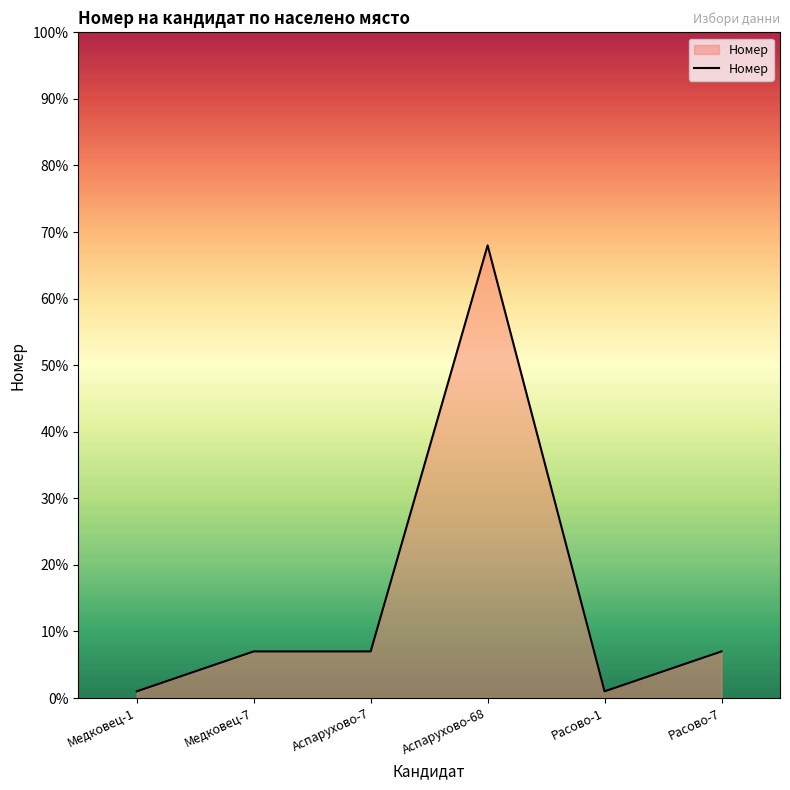

What is the smallest value displayed?

1.0